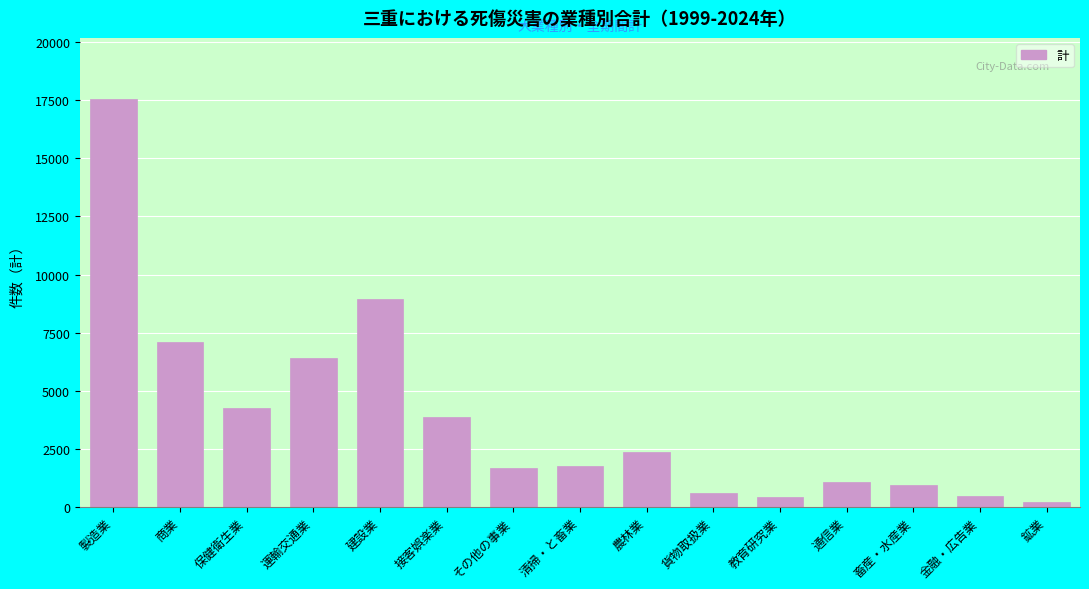

What is the value of the 12th bar from the left?

1081